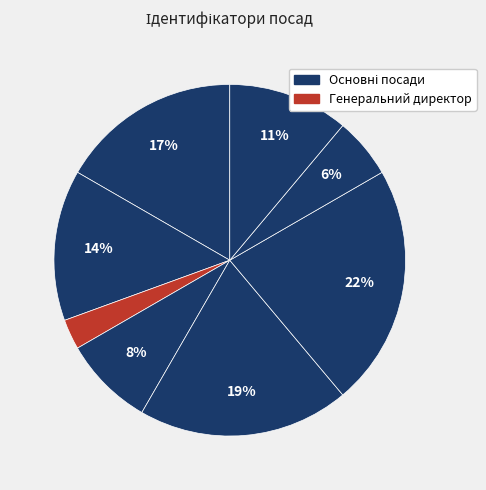

How many segments does this pie chart have?

8